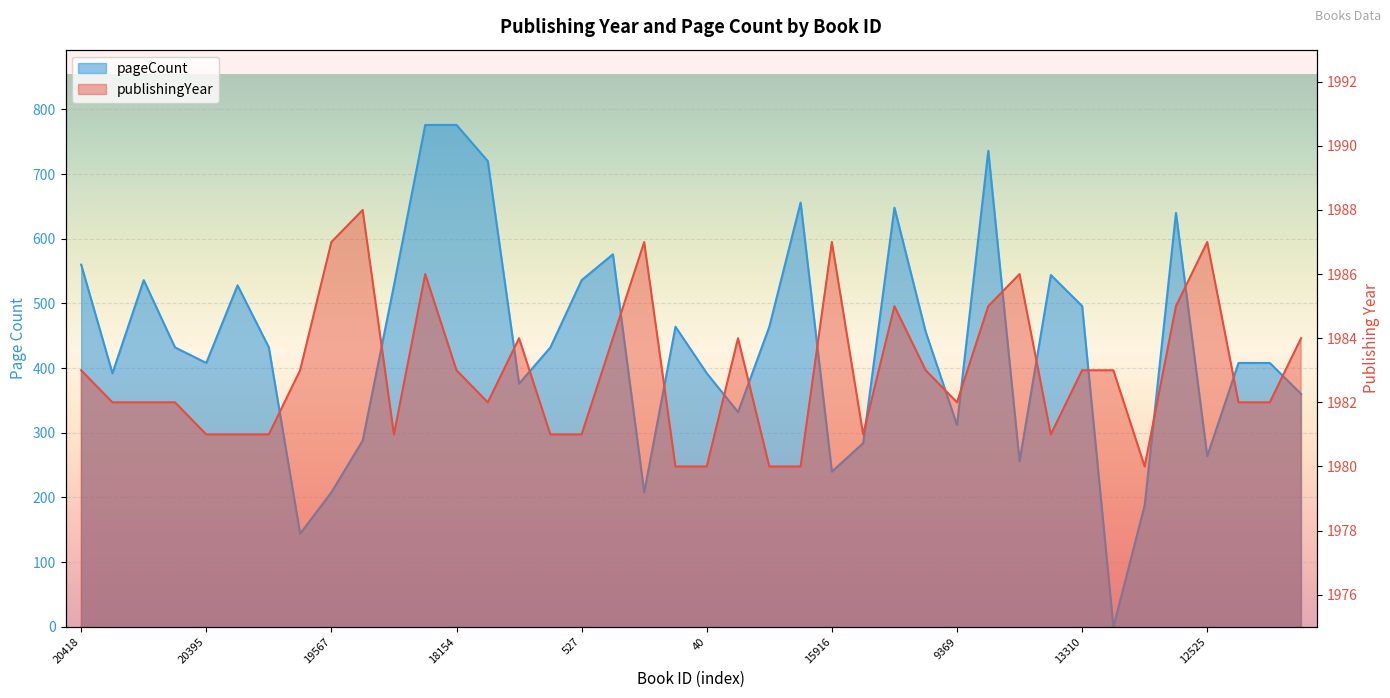

The value of pageCount at 20417 is 392. True or false?

True